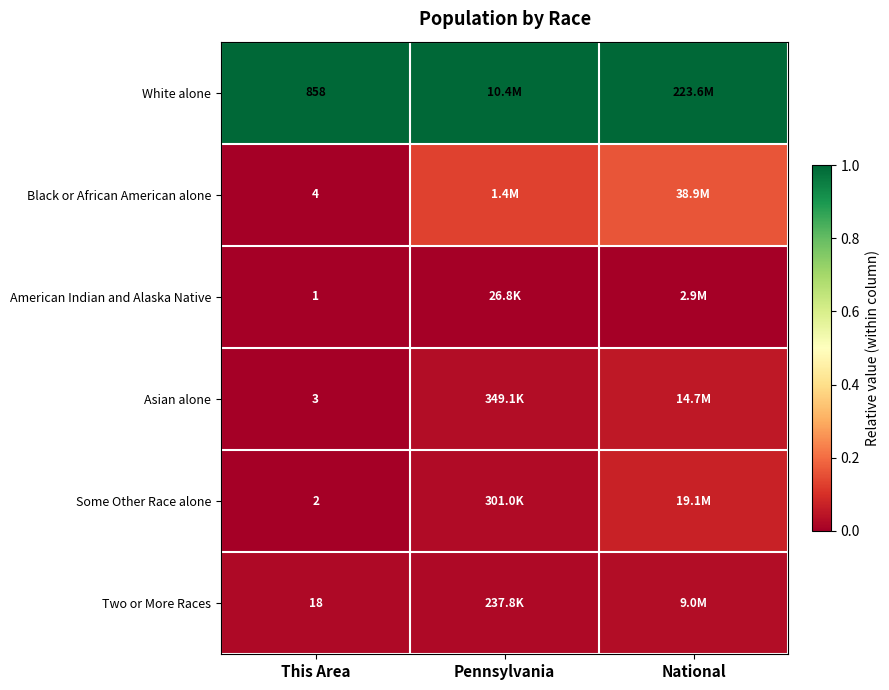

Is the value of White alone at This Area greater than the value of American Indian and Alaska Native at This Area?

Yes